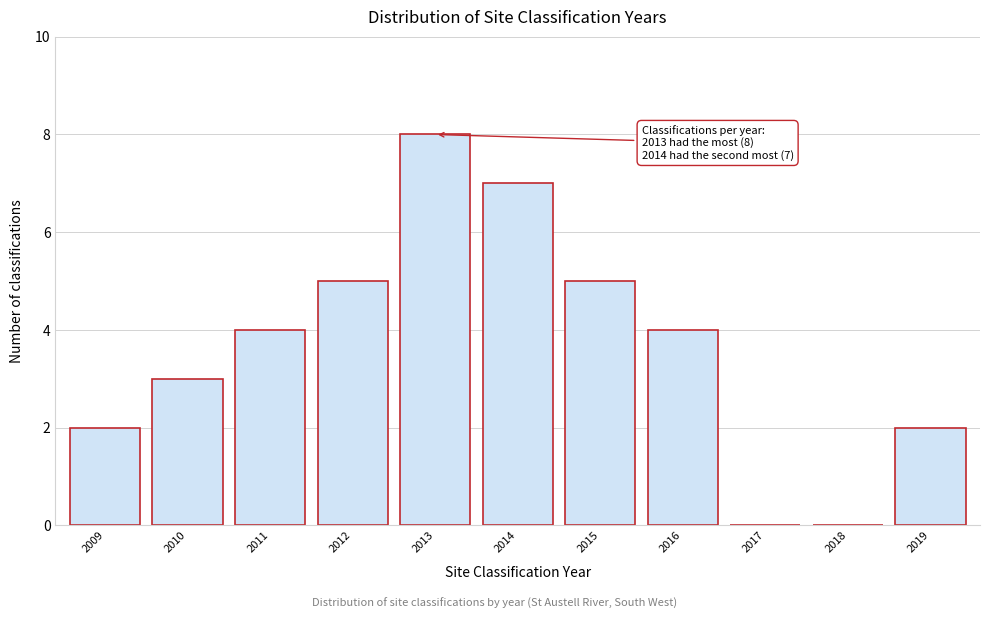

Reading left to right, what are all the values shown in this chart?

2009=2	2010=3	2011=4	2012=5	2013=8	2014=7	2015=5	2016=4	2017=0	2018=0	2019=2